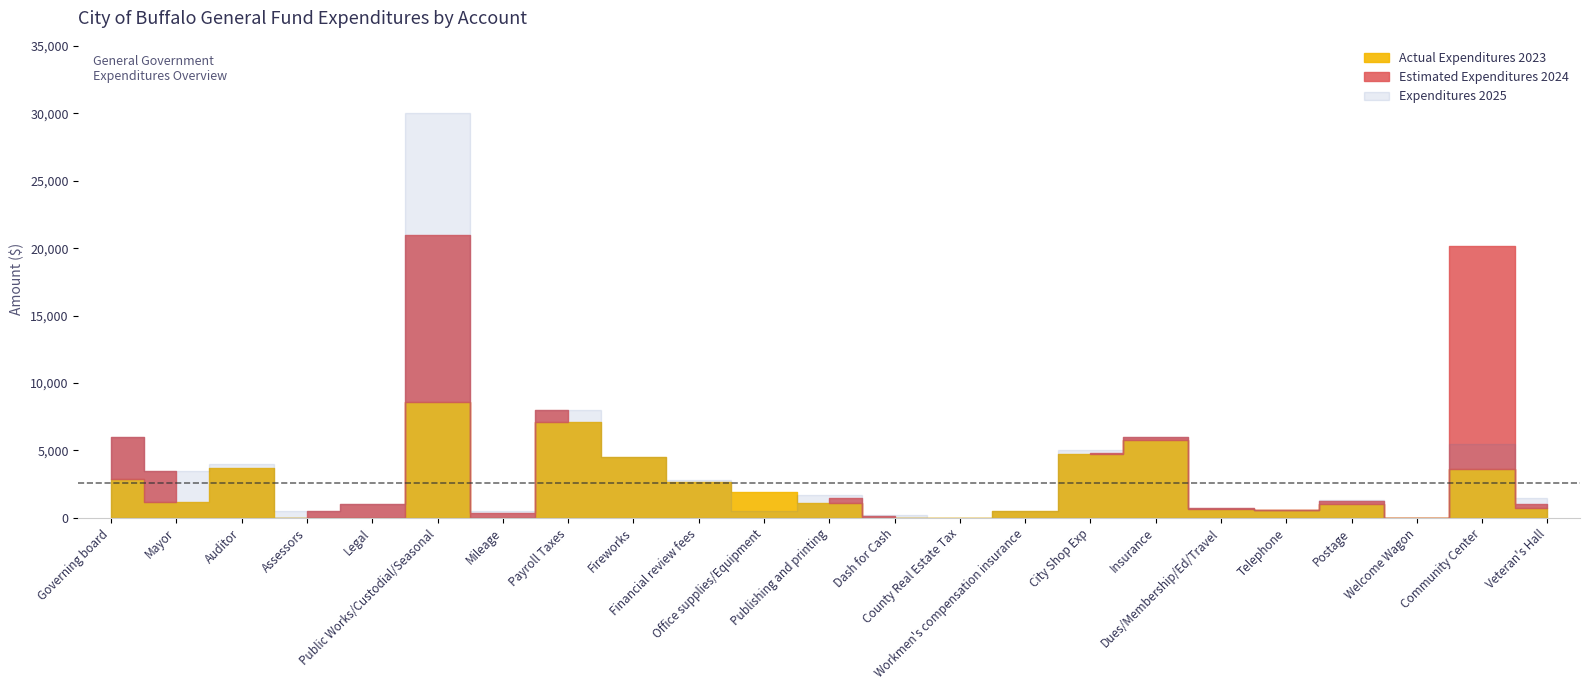

Which series has the widest spread of values?

Expenditures 2025